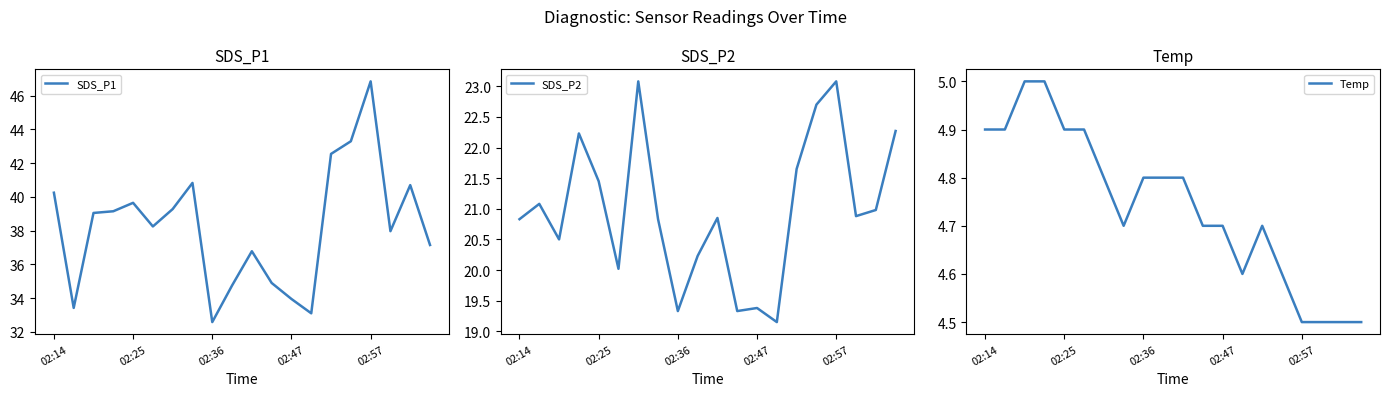

Is it true that Temp equals 4.5 at 18?

True